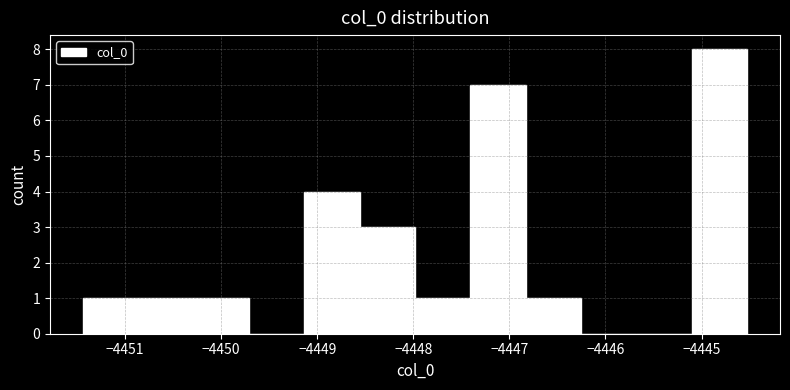

Over which range of the x-axis is the bar tallest?

-4445.1 to -4444.5